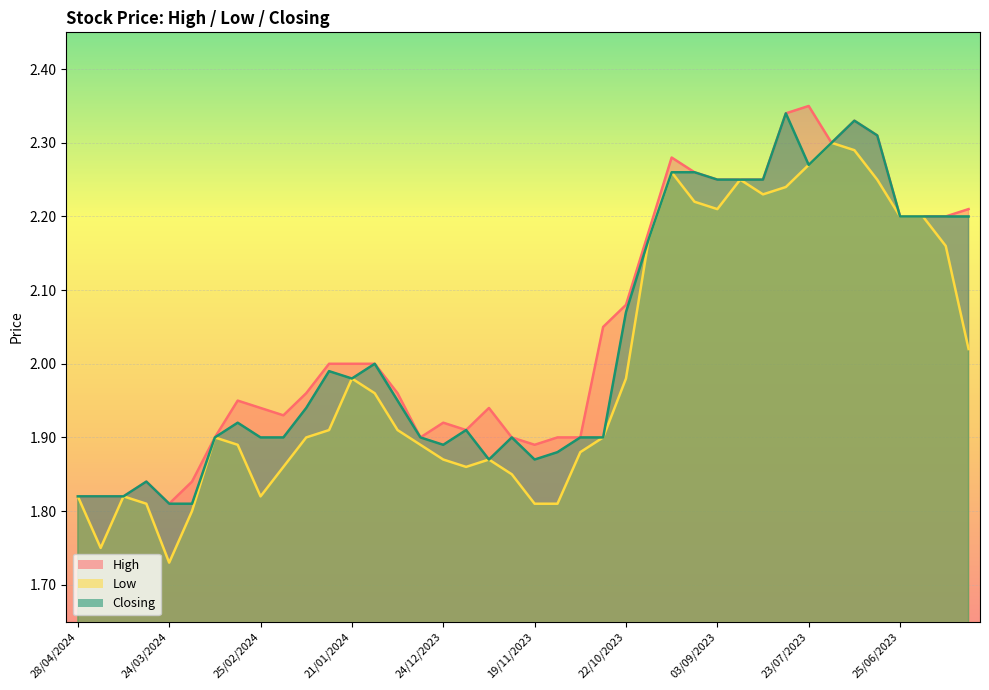

Count the number of categories in the chart.

40